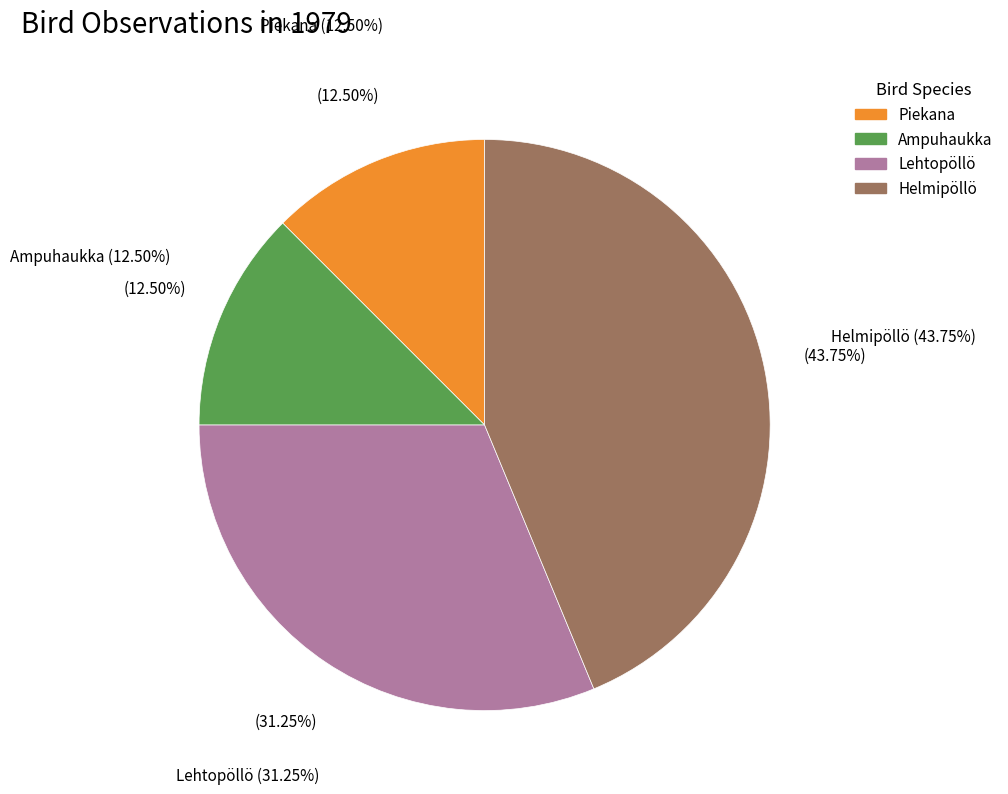

Which slice is the largest?

Helmipöllö